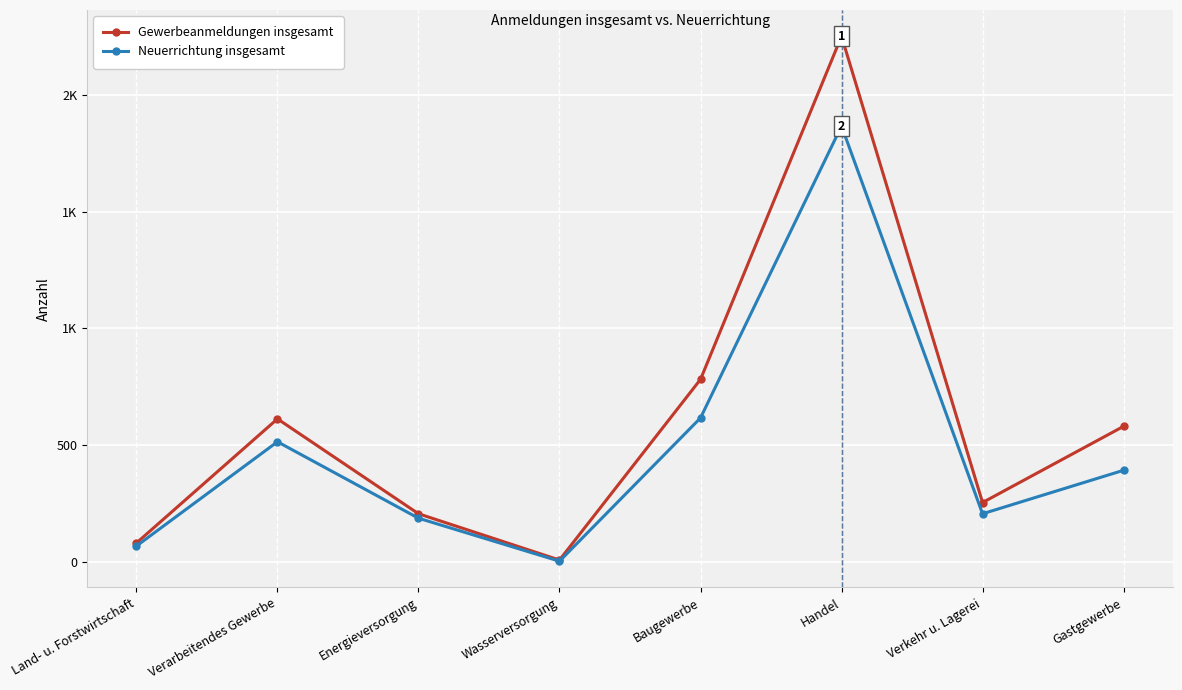

What is the label of the 3rd point from the left?

Energieversorgung